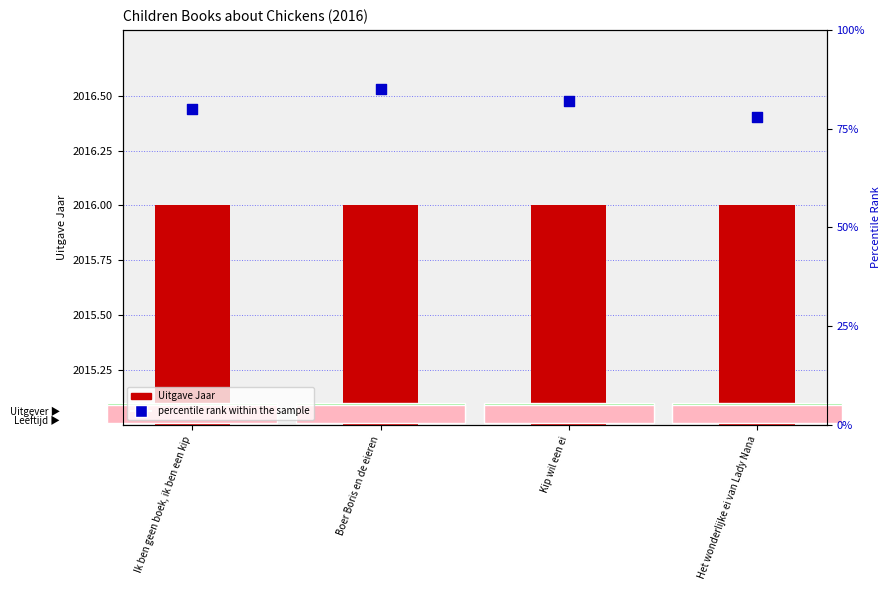

Which series reaches the minimum Y coordinate?

percentile rank within the sample